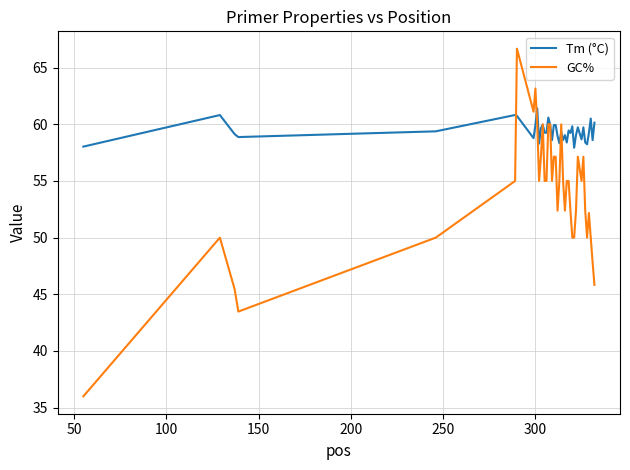

After their last crossing, which series has the higher values: Tm (°C) or GC%?

Tm (°C)